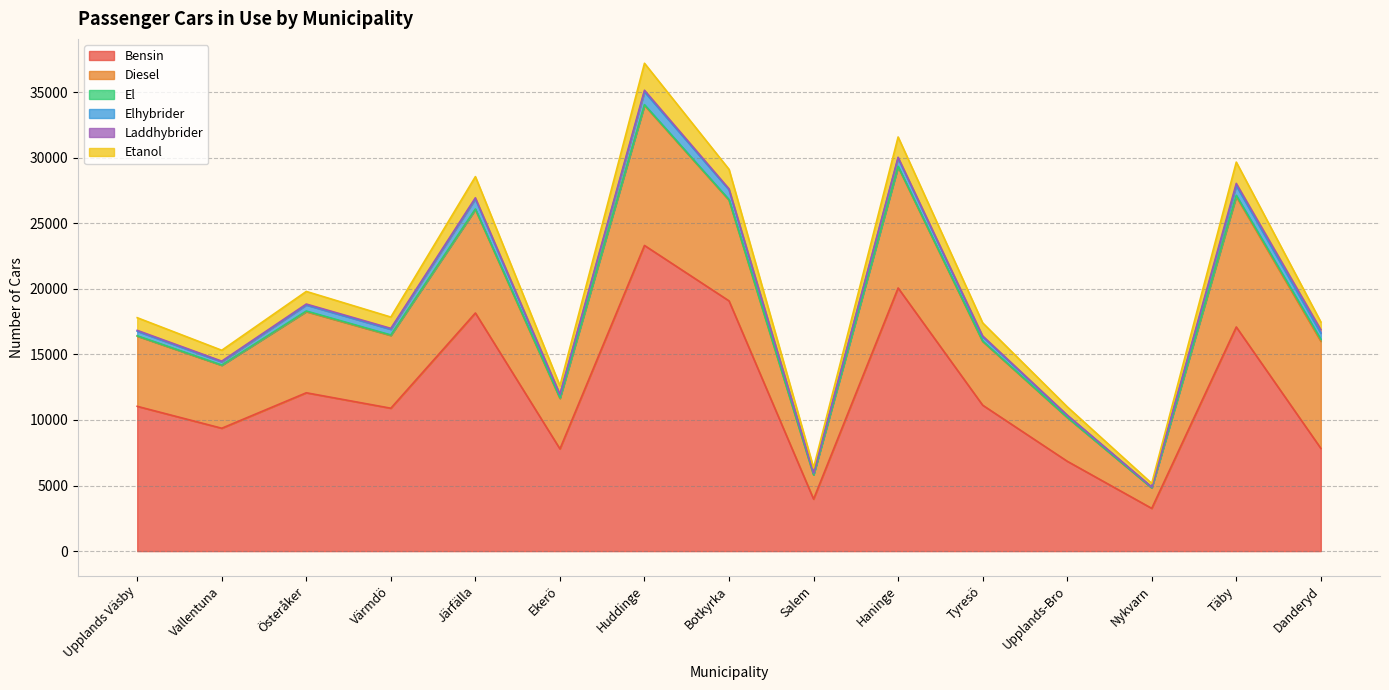

Reading right to left, extract all data points from this chart.

Bensin: 7835	17089	3259	6854	11128	20064	3966	19080	23307	7794	18157	10895	12073	9368	11040
Diesel: 8172	9952	1560	3335	4859	9235	1848	7682	10687	3848	7893	5547	6187	4797	5352
El: 146	90	6	14	33	39	8	39	47	45	35	39	47	23	27
Elhybrider: 471	734	55	149	327	624	125	752	983	218	769	431	459	247	346
Laddhybrider: 263	173	6	24	64	70	15	69	119	59	88	73	73	51	68
Etanol: 586	1623	277	630	993	1545	387	1486	2054	645	1612	861	961	828	964